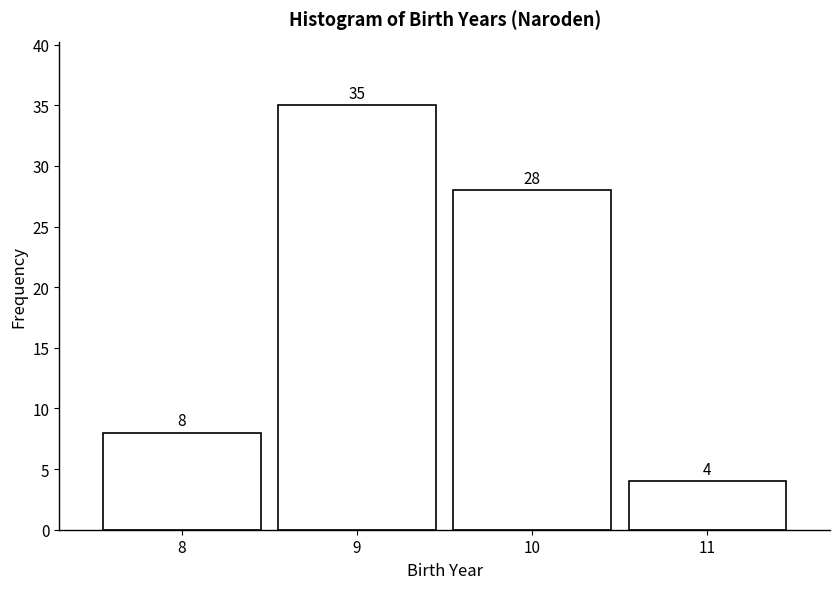

Reading left to right, transcribe all the data shown in this chart.

8	35	28	4